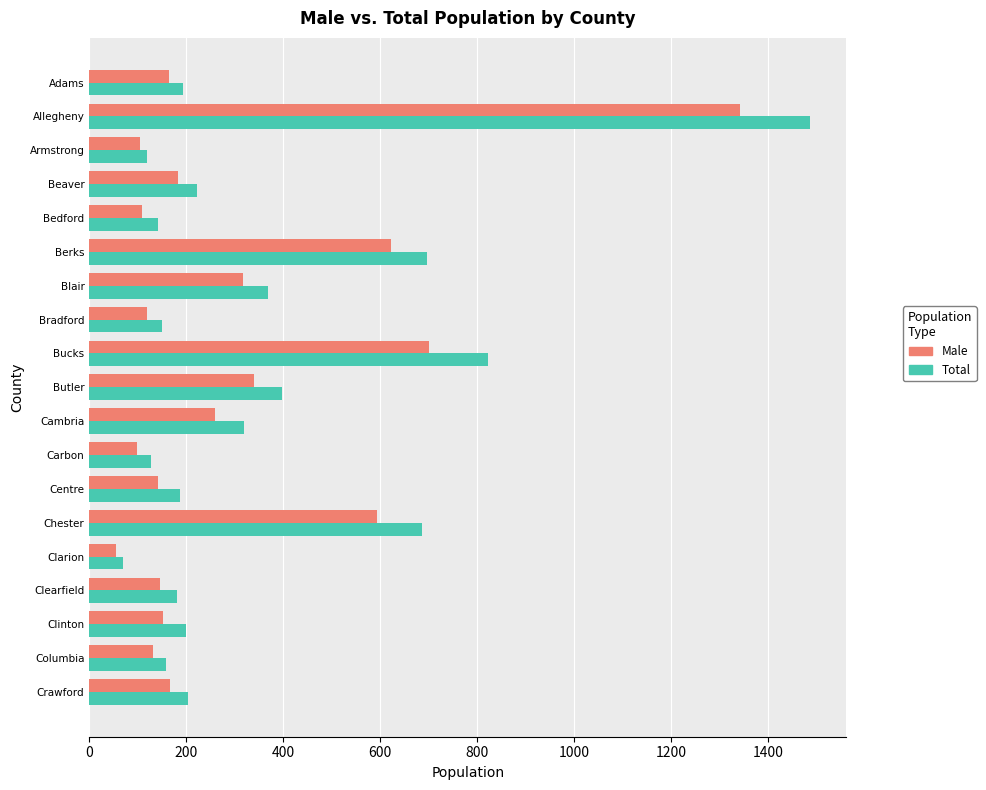

What is the difference between the maximum and minimum values in the Total series?

1418